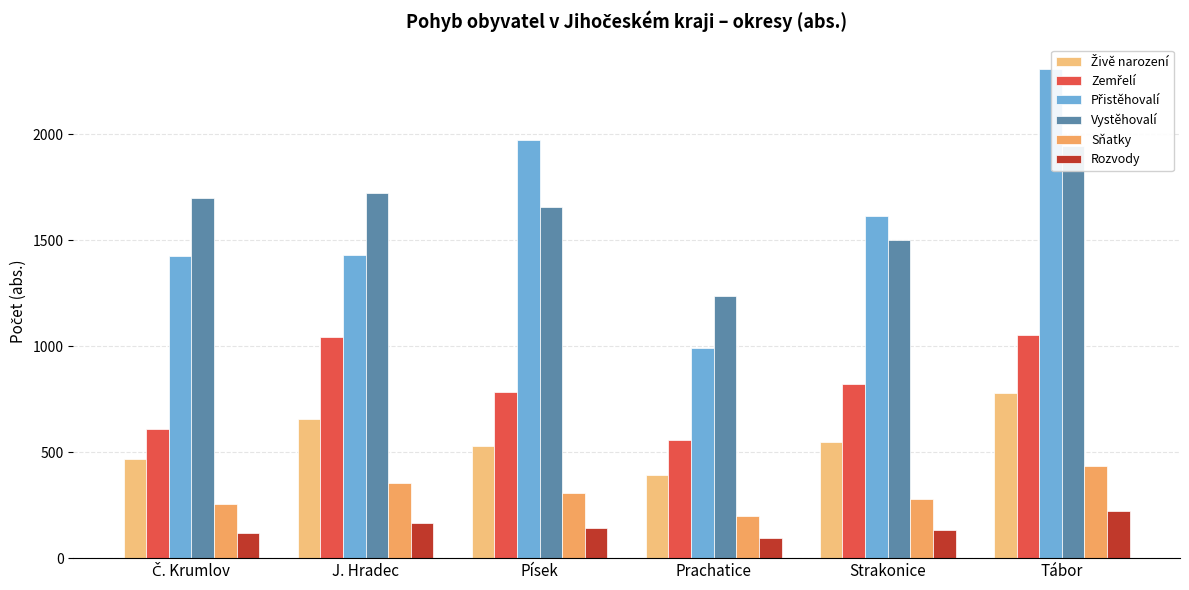

Which category has the highest value across all series?

Tábor